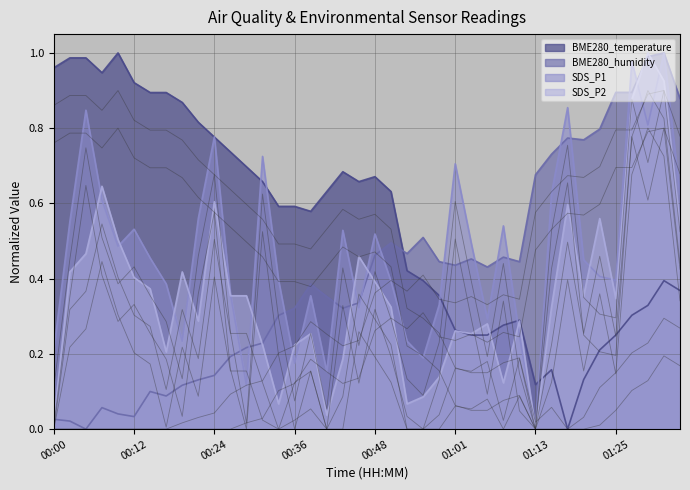

Reading left to right, list all the values displayed in this chart.

BME280_temperature: 00:00=1.0	00:02=1.0	00:05=1.0	00:07=0.9	00:10=1.0	00:12=0.9	00:14=0.9	00:17=0.9	00:19=0.9	00:22=0.8	00:24=0.8	00:27=0.7	00:29=0.7	00:31=0.7	00:34=0.6	00:36=0.6	00:39=0.6	00:41=0.6	00:44=0.7	00:46=0.7	00:48=0.7	00:51=0.6	00:53=0.4	00:56=0.4	00:58=0.4	01:01=0.3	01:03=0.2	01:05=0.2	01:08=0.3	01:10=0.3	01:13=0.1	01:15=0.2	01:18=0.0	01:20=0.1	01:22=0.2	01:25=0.2	01:27=0.3	01:30=0.3	01:32=0.4	01:35=0.4
BME280_humidity: 00:00=0.0	00:02=0.0	00:05=0.0	00:07=0.1	00:10=0.0	00:12=0.0	00:14=0.1	00:17=0.1	00:19=0.1	00:22=0.1	00:24=0.1	00:27=0.2	00:29=0.2	00:31=0.2	00:34=0.3	00:36=0.3	00:39=0.4	00:41=0.4	00:44=0.3	00:46=0.3	00:48=0.5	00:51=0.5	00:53=0.5	00:56=0.5	00:58=0.4	01:01=0.4	01:03=0.5	01:05=0.4	01:08=0.5	01:10=0.4	01:13=0.7	01:15=0.7	01:18=0.8	01:20=0.8	01:22=0.8	01:25=0.9	01:27=0.9	01:30=1.0	01:32=1.0	01:35=0.9
SDS_P1: 00:00=0.2	00:02=0.6	00:05=0.8	00:07=0.6	00:10=0.5	00:12=0.5	00:14=0.5	00:17=0.4	00:19=0.2	00:22=0.6	00:24=0.8	00:27=0.4	00:29=0.1	00:31=0.7	00:34=0.4	00:36=0.2	00:39=0.4	00:41=0.2	00:44=0.5	00:46=0.3	00:48=0.5	00:51=0.4	00:53=0.2	00:56=0.2	00:58=0.3	01:01=0.7	01:03=0.5	01:05=0.3	01:08=0.5	01:10=0.2	01:13=0.0	01:15=0.6	01:18=0.9	01:20=0.4	01:22=0.4	01:25=0.4	01:27=1.0	01:30=0.8	01:32=1.0	01:35=0.6
SDS_P2: 00:00=0.0	00:02=0.4	00:05=0.5	00:07=0.6	00:10=0.5	00:12=0.4	00:14=0.4	00:17=0.2	00:19=0.4	00:22=0.3	00:24=0.6	00:27=0.4	00:29=0.4	00:31=0.2	00:34=0.1	00:36=0.2	00:39=0.3	00:41=0.0	00:44=0.2	00:46=0.5	00:48=0.4	00:51=0.3	00:53=0.1	00:56=0.1	00:58=0.1	01:01=0.3	01:03=0.3	01:05=0.3	01:08=0.1	01:10=0.3	01:13=0.0	01:15=0.3	01:18=0.6	01:20=0.4	01:22=0.6	01:25=0.3	01:27=0.9	01:30=1.0	01:32=0.9	01:35=0.5